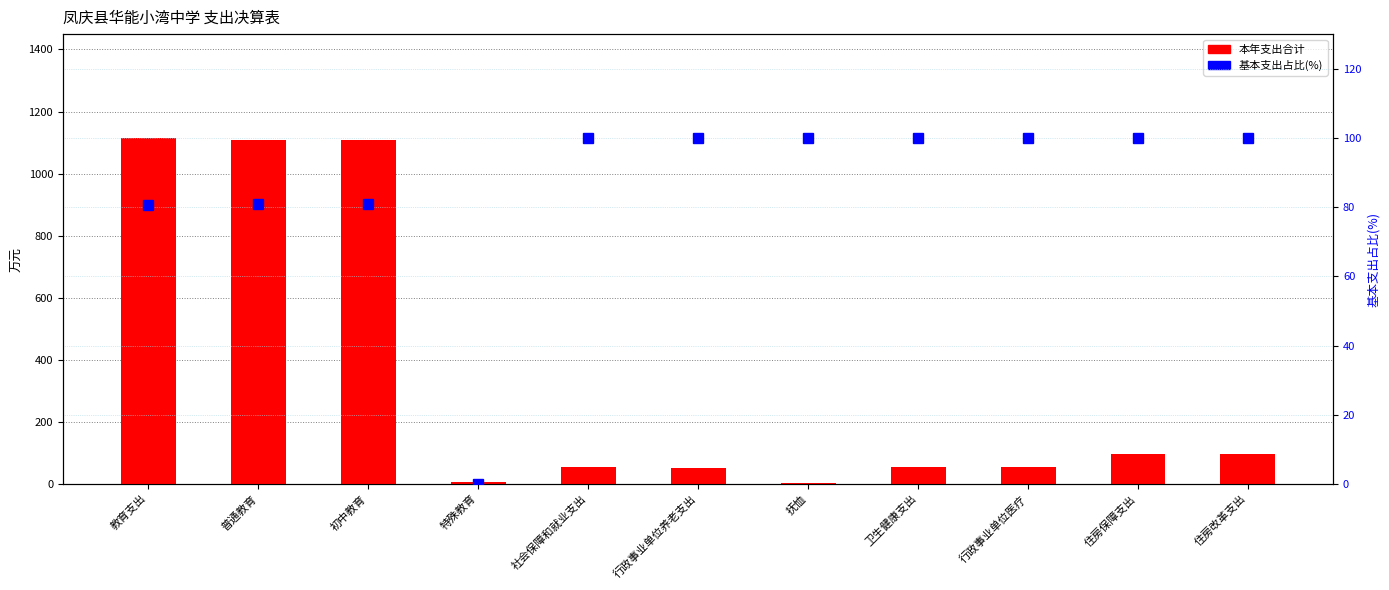

Which label corresponds to the smallest value in the chart?

特殊教育